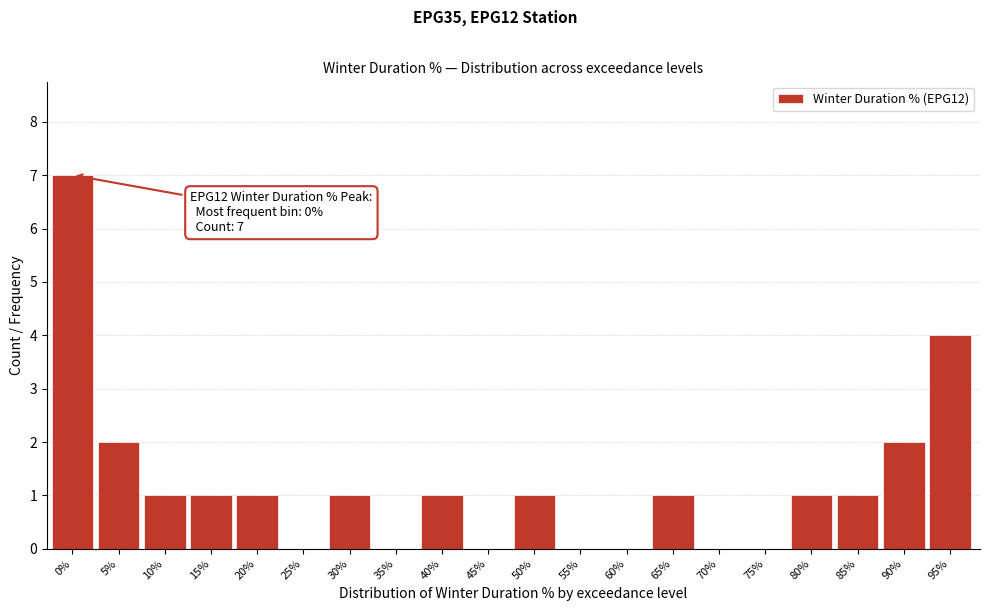

Reading left to right, what are all the values shown in this chart?

0%=7	5%=2	10%=1	15%=1	20%=1	25%=0	30%=1	35%=0	40%=1	45%=0	50%=1	55%=0	60%=0	65%=1	70%=0	75%=0	80%=1	85%=1	90%=2	95%=4